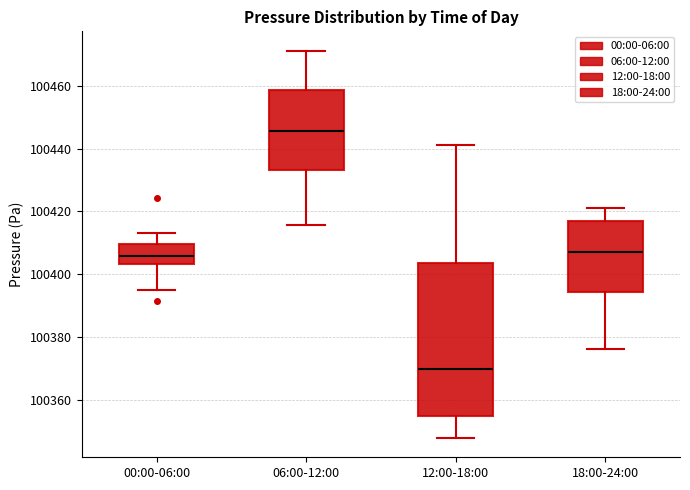

Comparing the boxes themselves (not the whiskers), which one is the tallest?

12:00-18:00